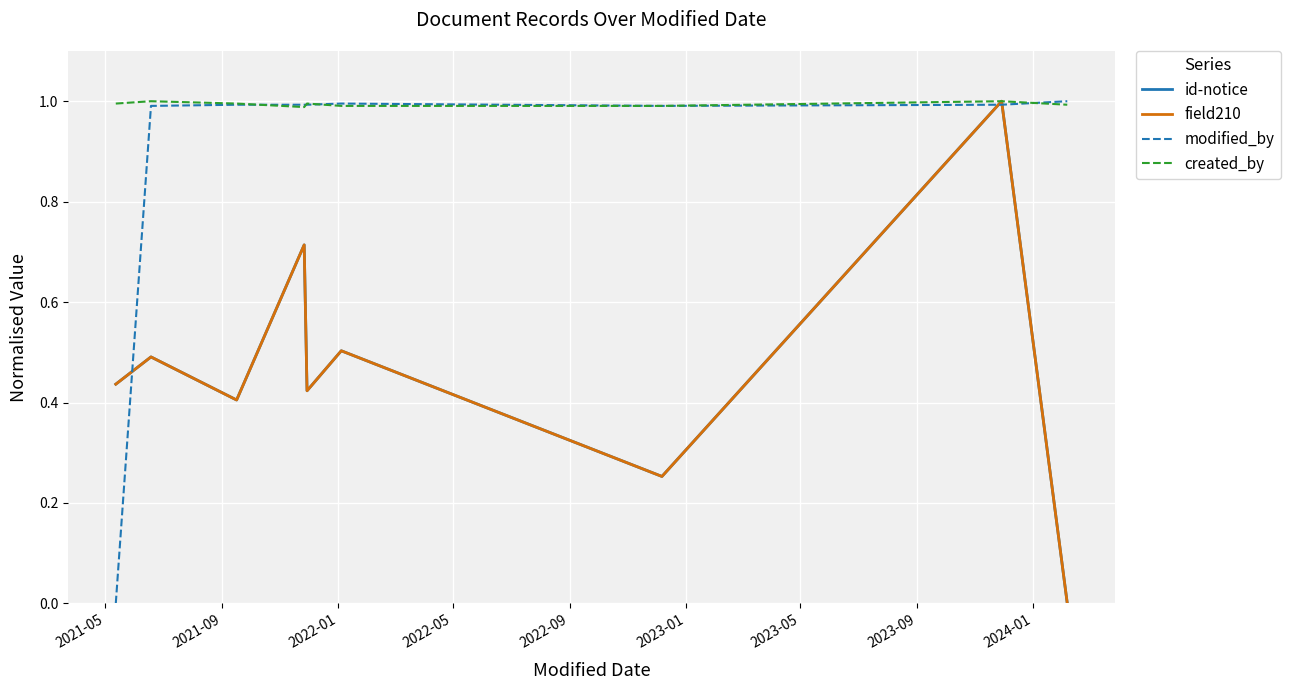

At 2021-09, list the series in order from largest to smallest.

created_by, modified_by, id-notice, field210